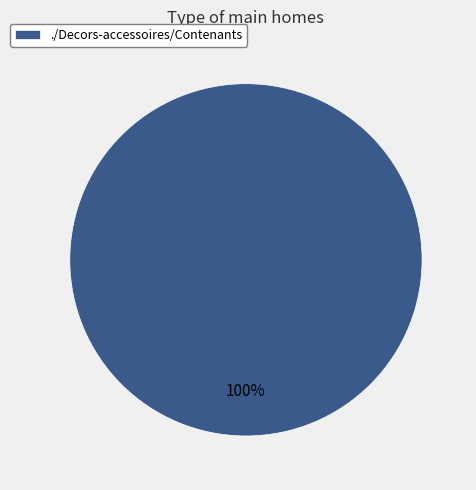

Rank the categories by value from lowest to highest.

./Decors-accessoires/Contenants